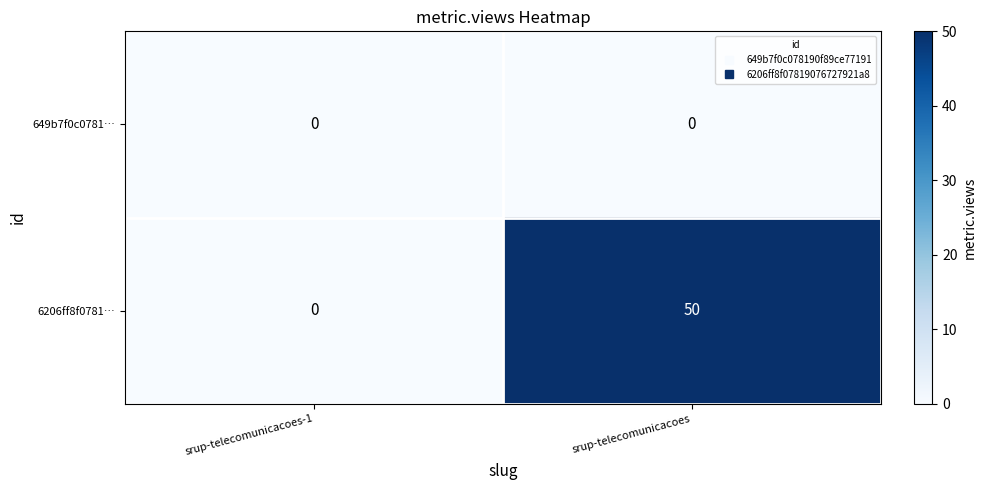

What is the average value of the 6206ff8f0781… series?

25